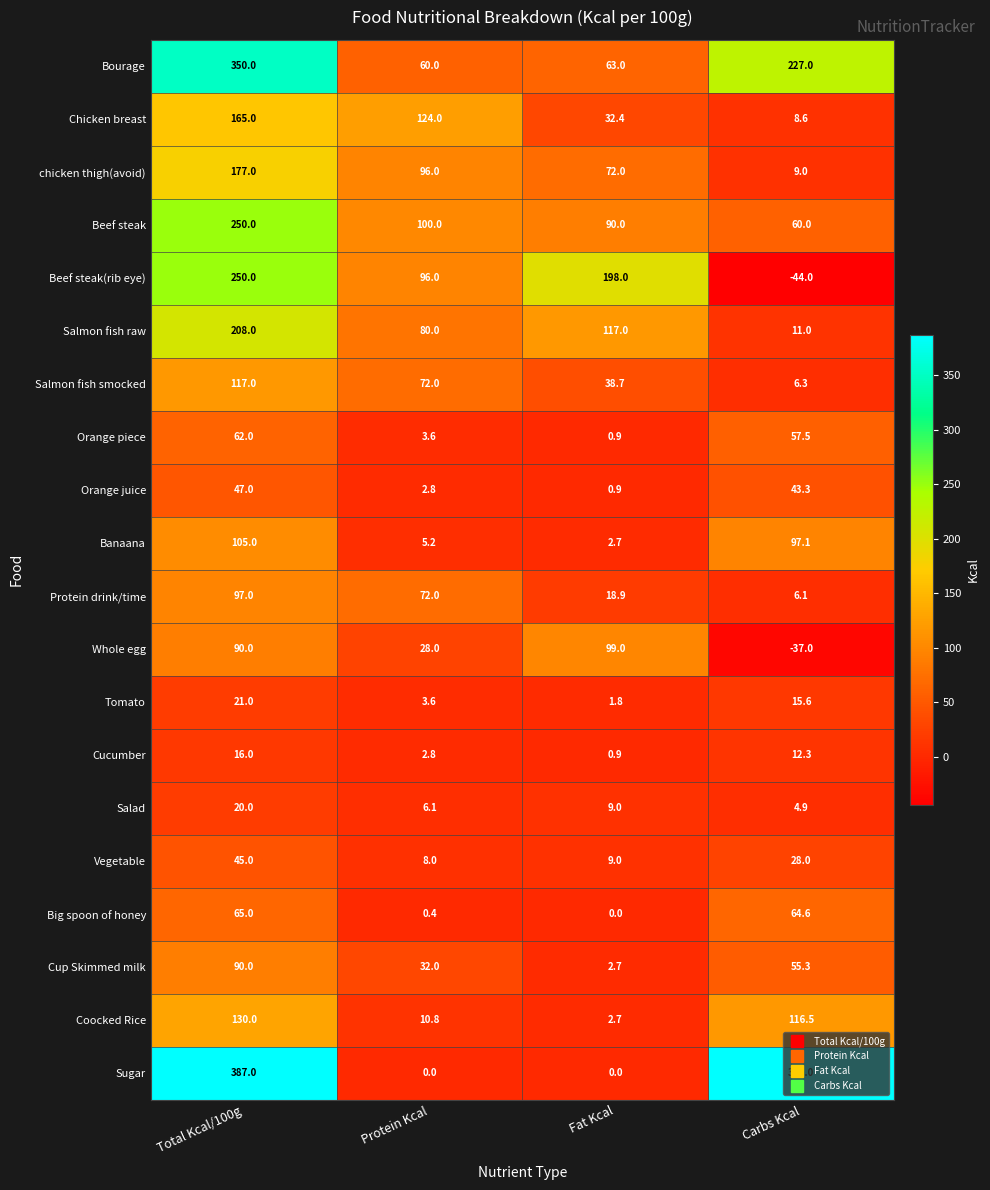

What is the difference between the Cucumber values at Protein Kcal and Total Kcal/100g?

13.2